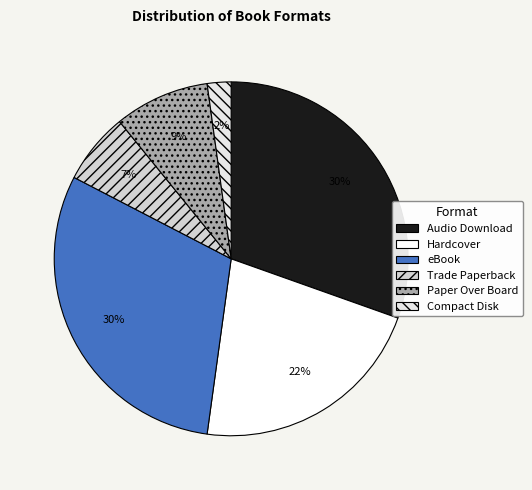

How many slices are in this pie chart?

6